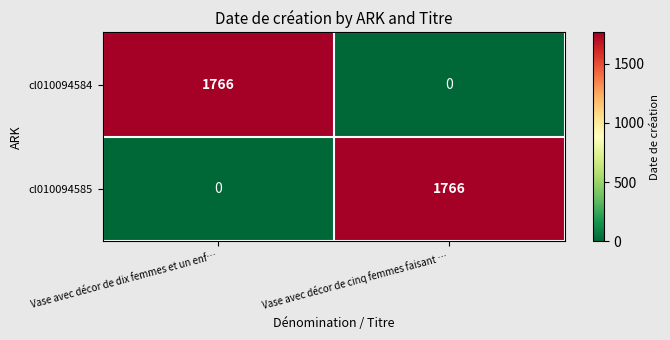

At which label does cl010094584 reach its peak?

Vase avec décor de dix femmes et un enf…